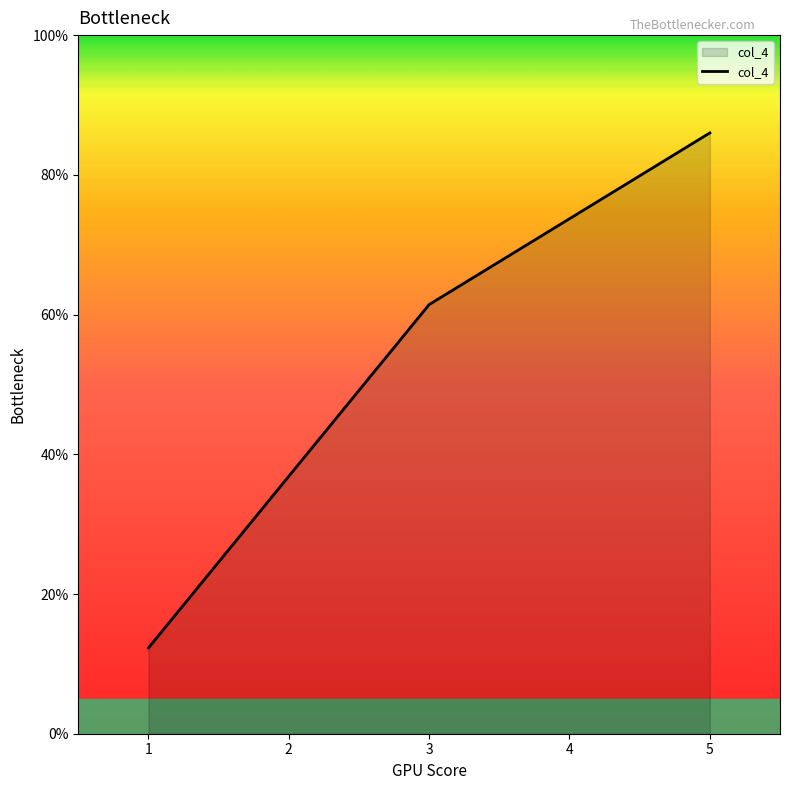

At which category does the chart reach its peak across all series?

5